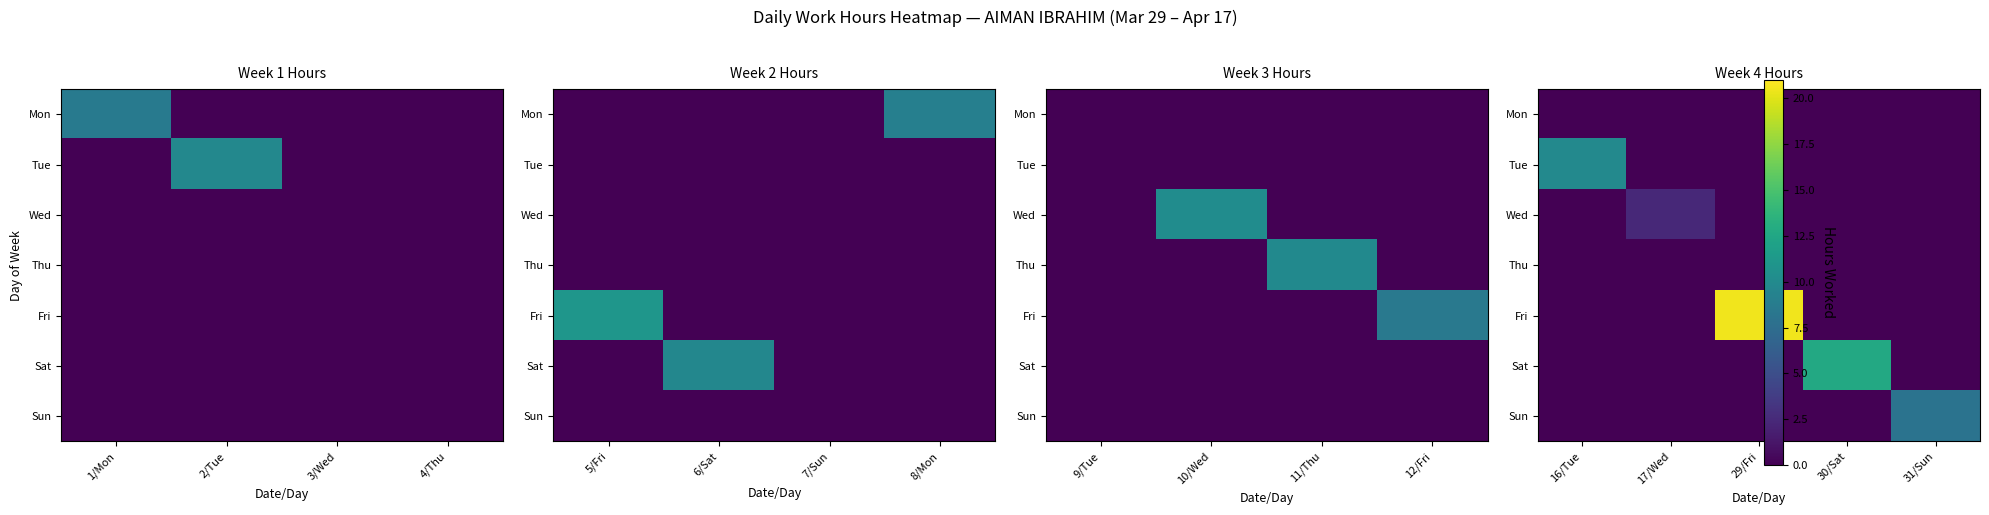

What is the total value across all series at 4?

8.0